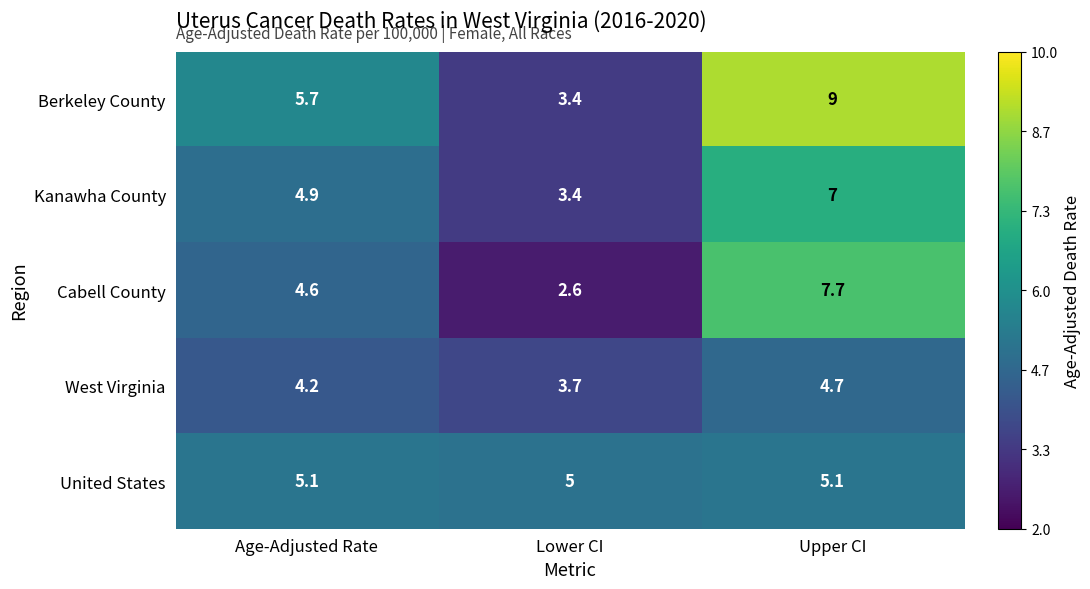

Between Age-Adjusted Rate and Lower CI, which series saw the biggest shift?

Berkeley County